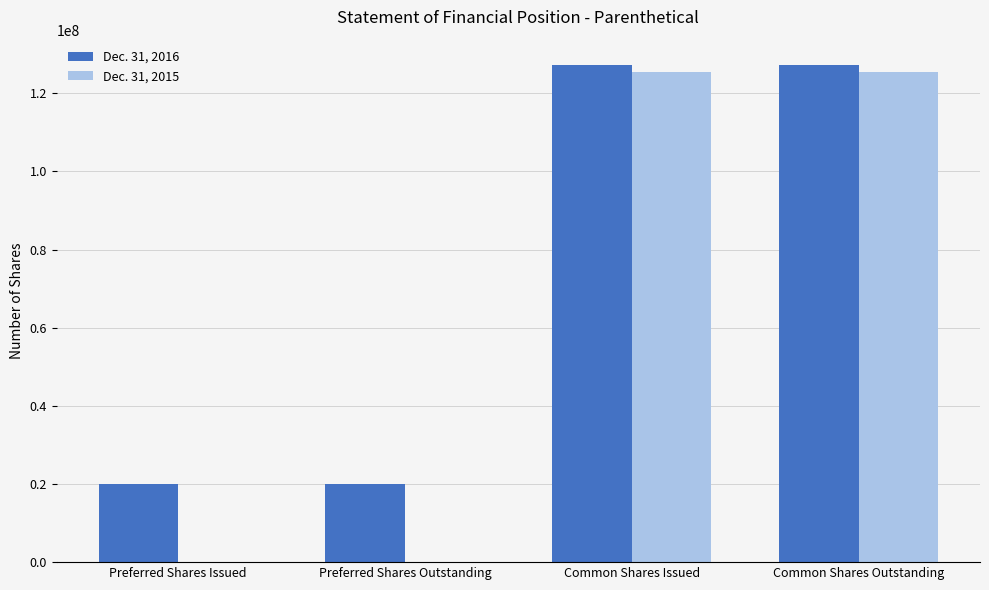

The Dec. 31, 2015 series shows 55254061 at Preferred Shares Outstanding. True or false?

False